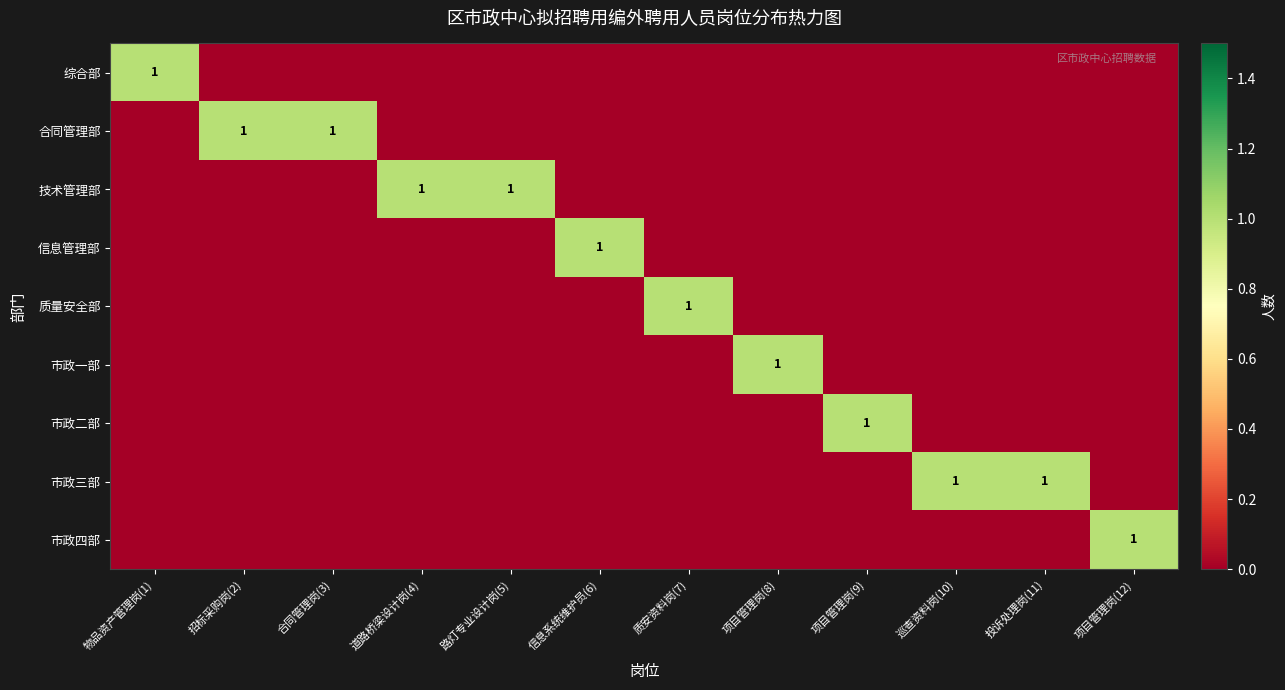

The value of 市政三部 at 巡查资料岗(10) is 2. True or false?

False